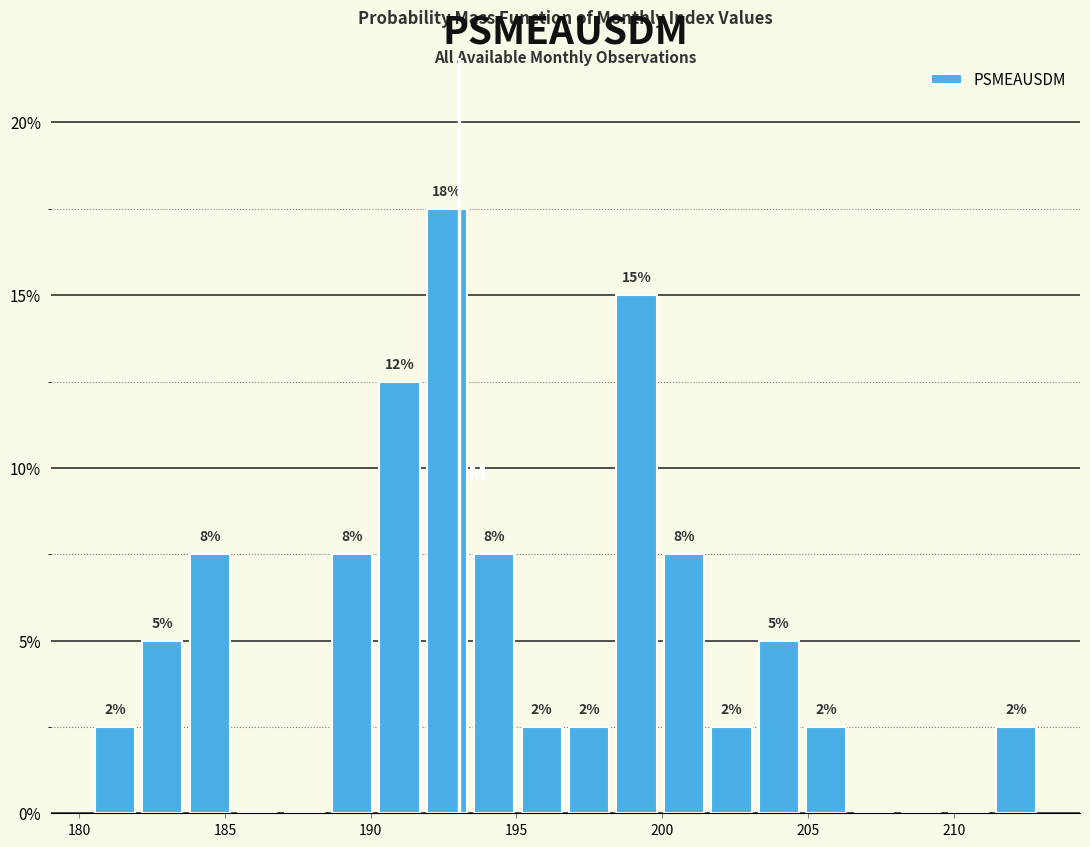

Read against the x-axis, roughly where is the centre of the tallest bar?

192.5